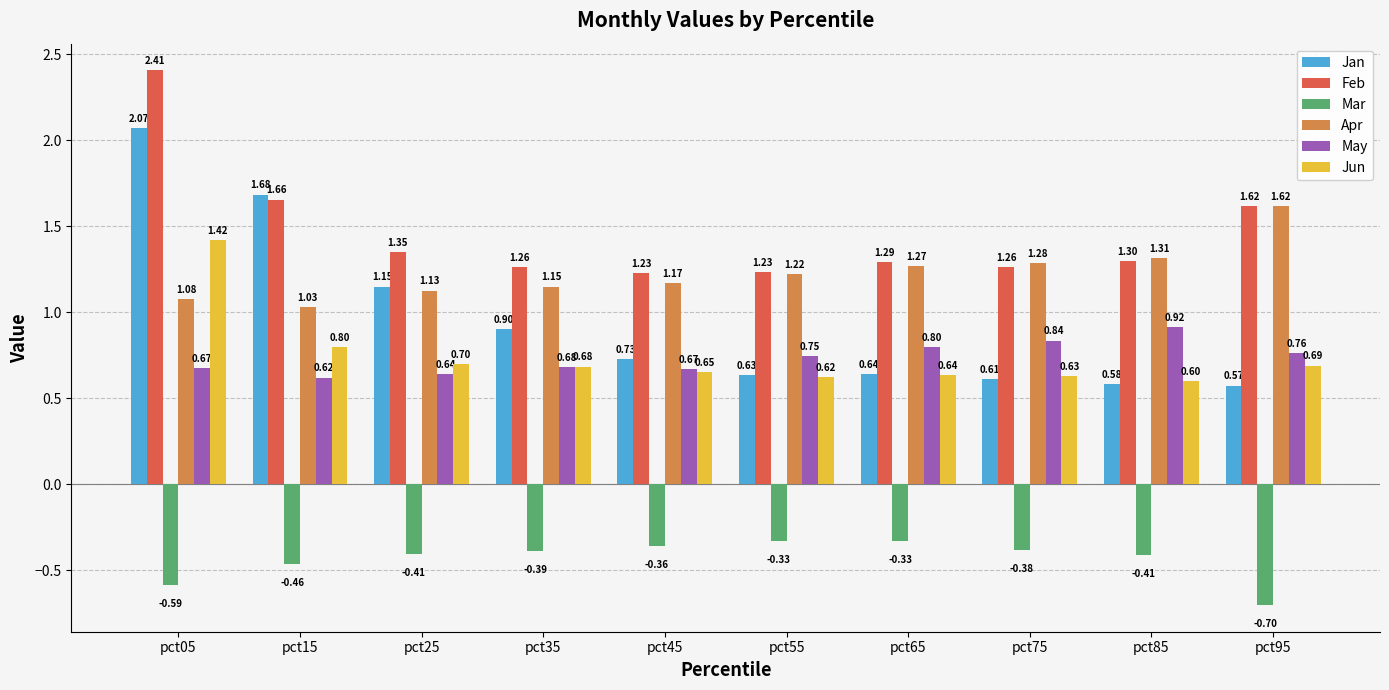

How many bars are there in each group?

6